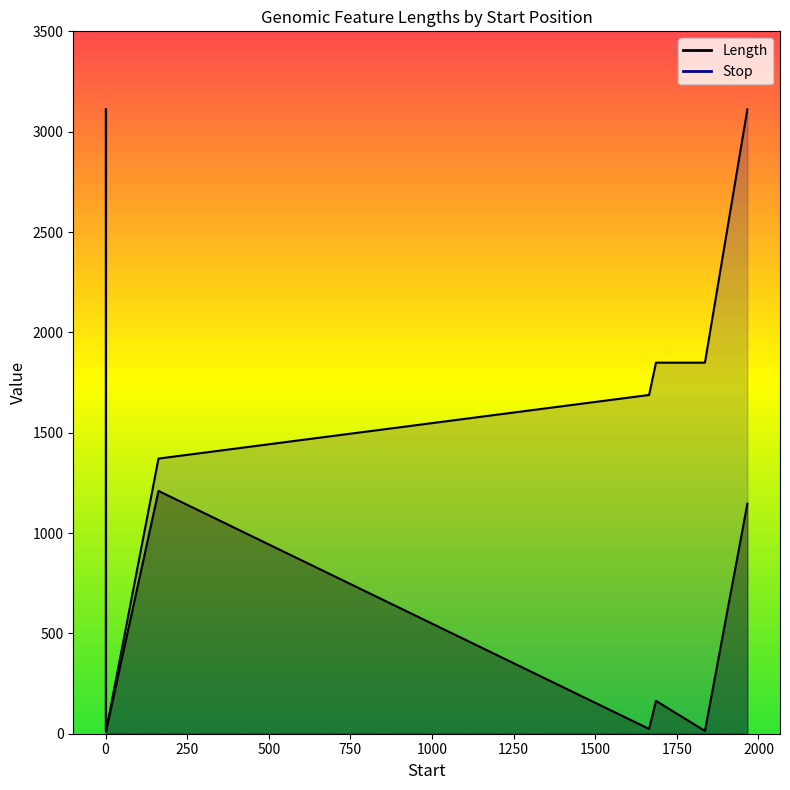

List the series in order of their overall mean, highest first.

Stop, Length